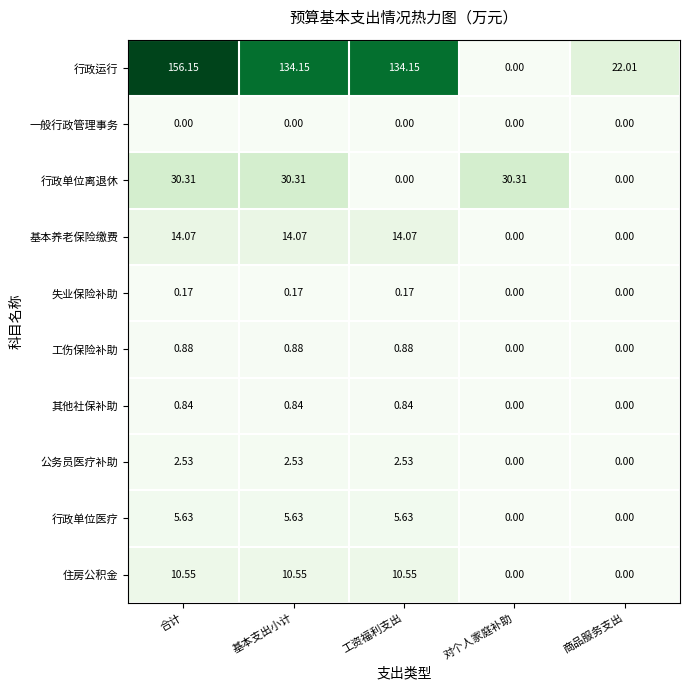

How many data points does each series have?

5